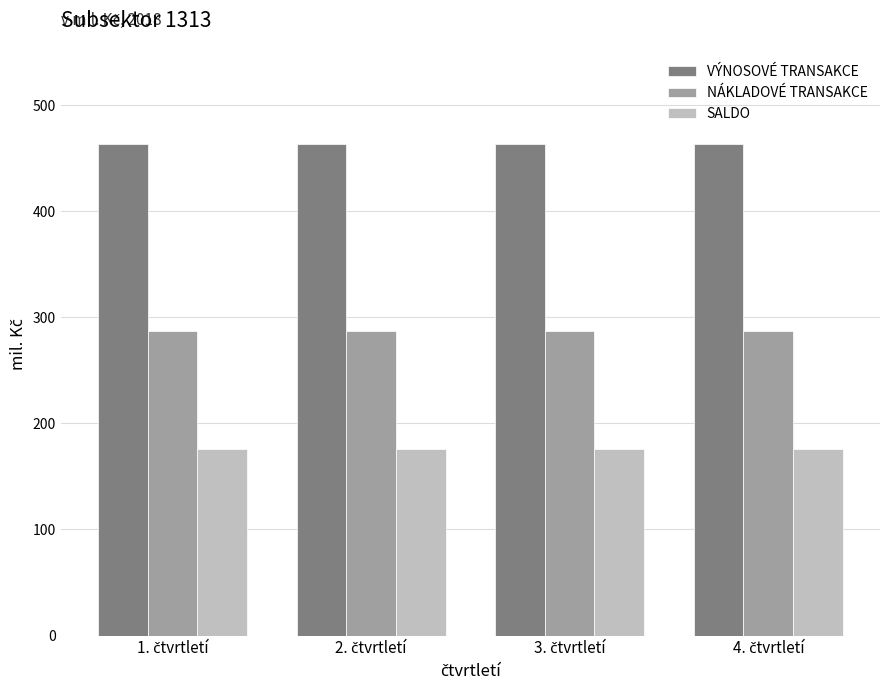

Count the number of data series in this chart.

3